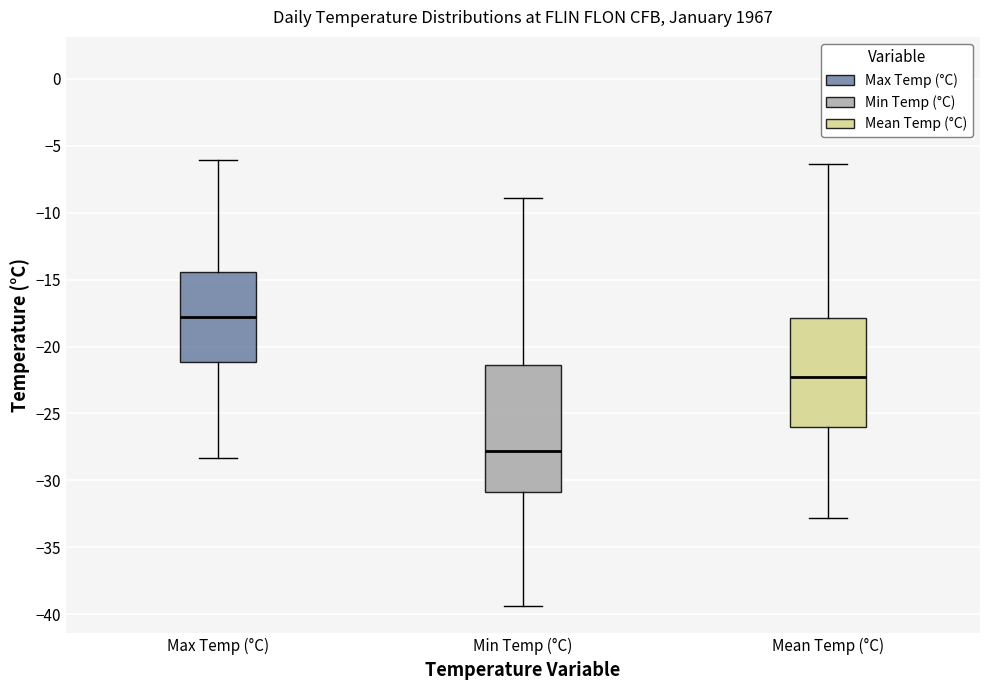

Which box is the tallest, from its lower edge to its upper edge?

Min Temp (°C)